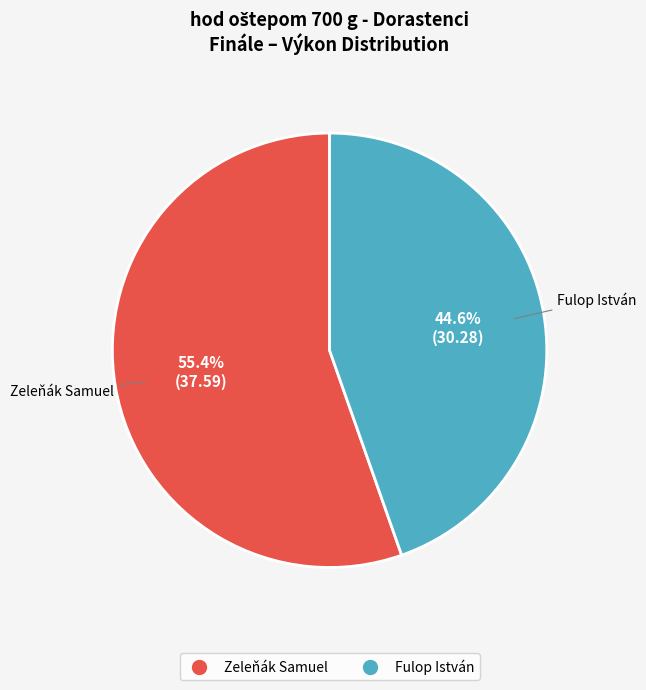

Count the number of slices in the pie.

2